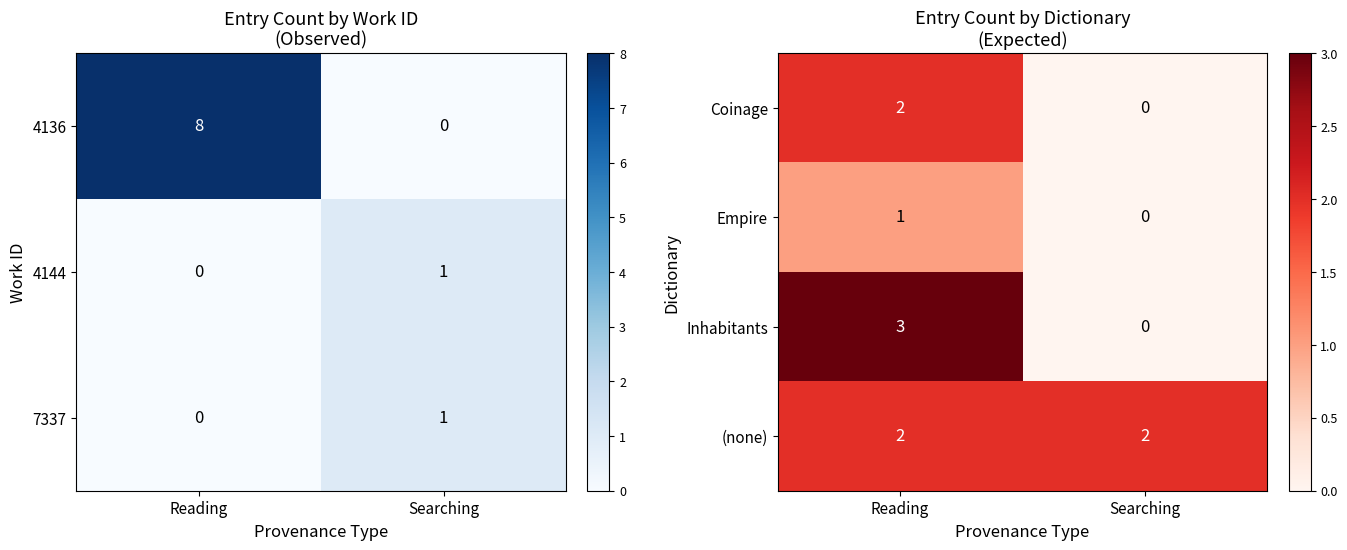

Count the number of categories in the chart.

2